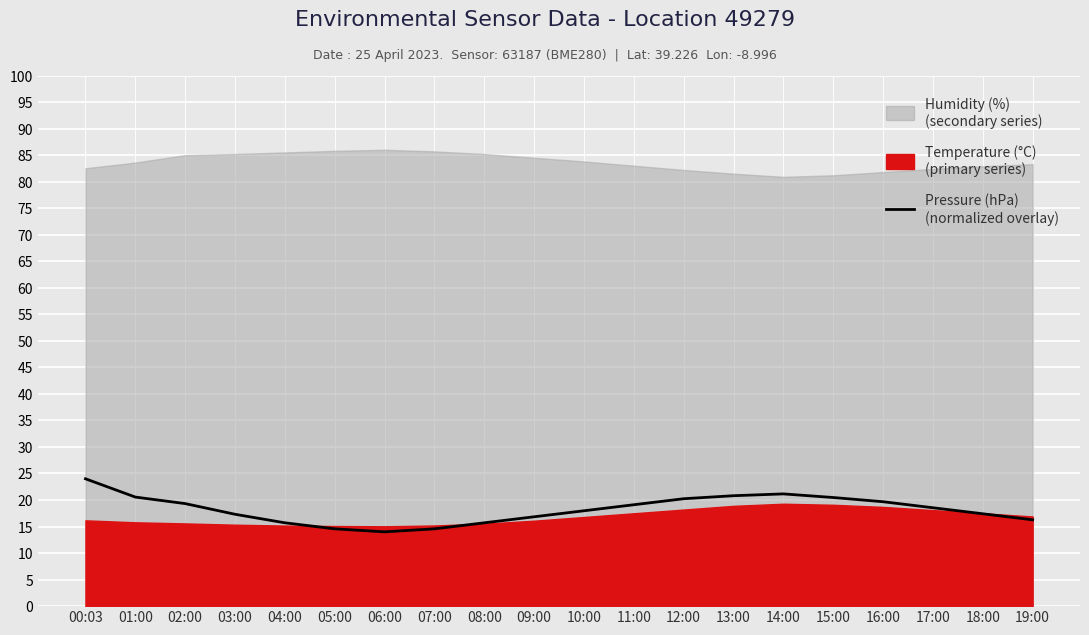

How many interior local valleys (lower than both neighbors) does the data have?

1